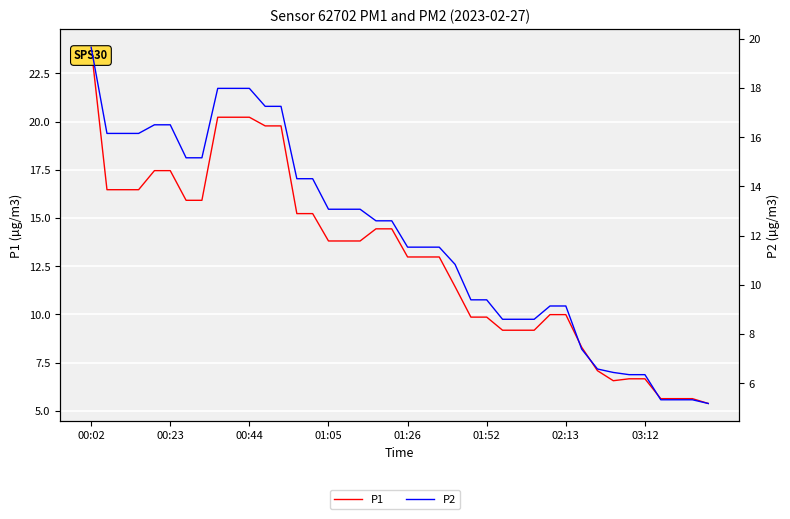

Which category has the highest value across all series?

00:02